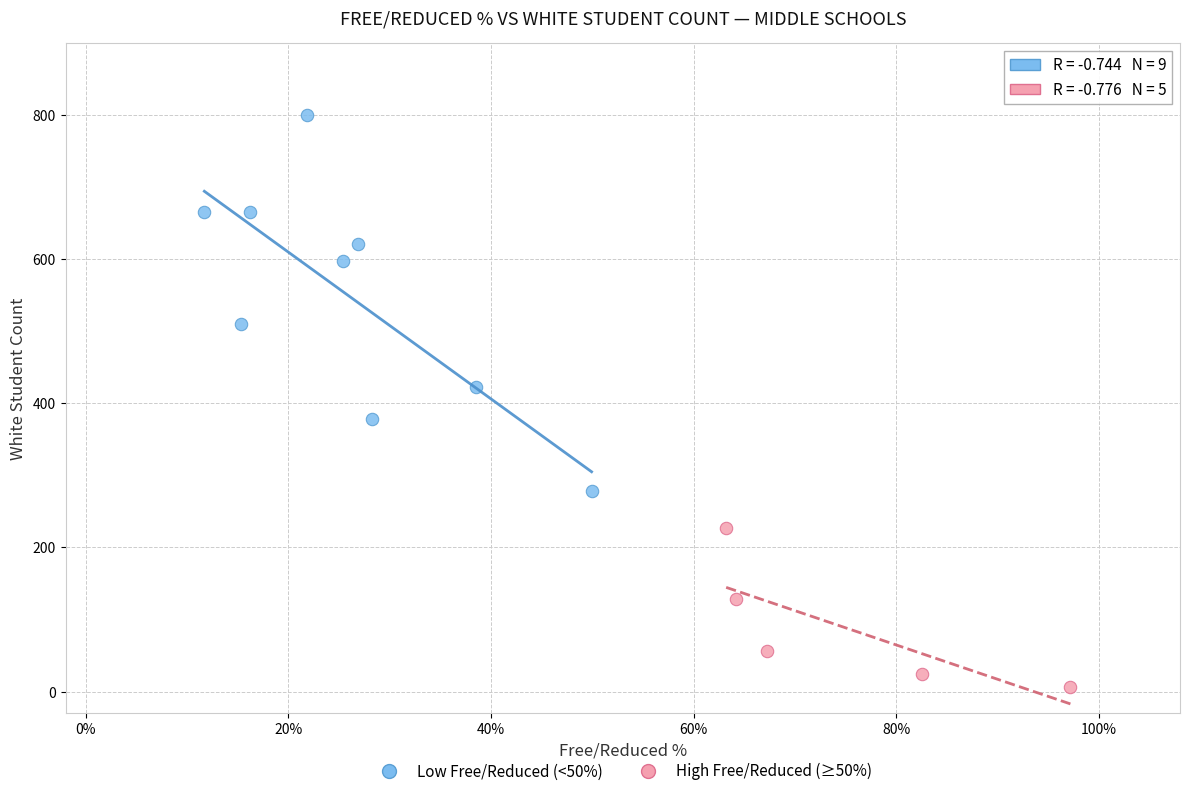

Which series reaches the maximum Y coordinate?

Low Free/Reduced (<50%)